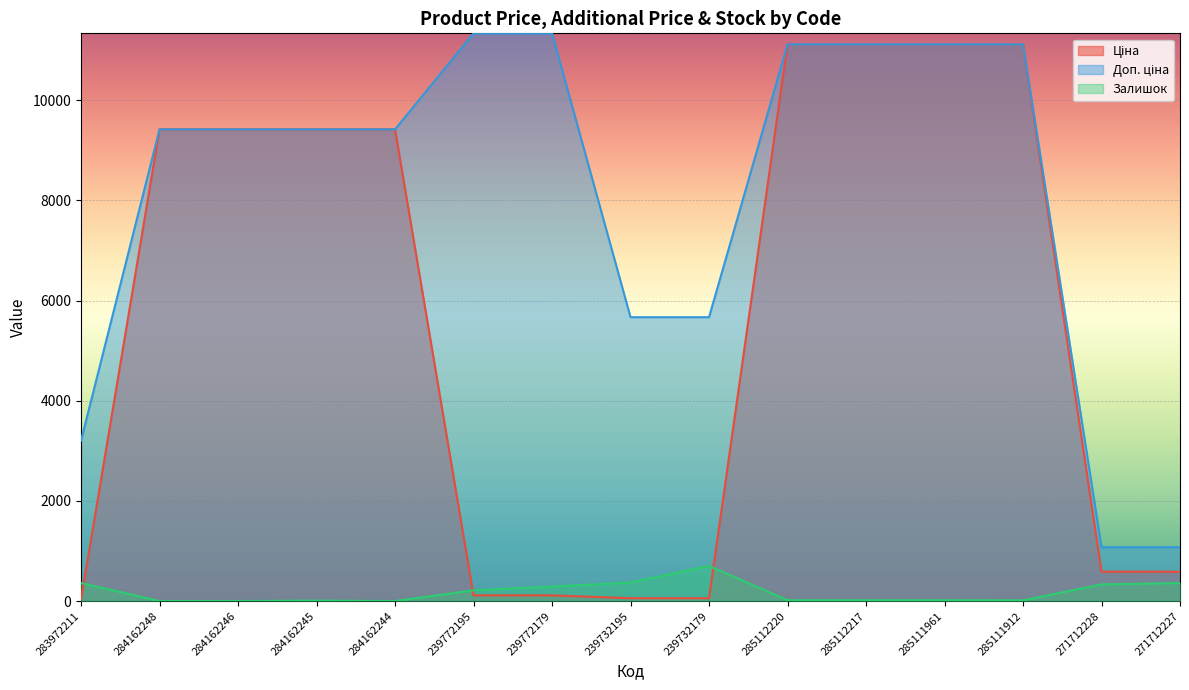

What is the difference between the highest and lowest values at 271712228?

741.5